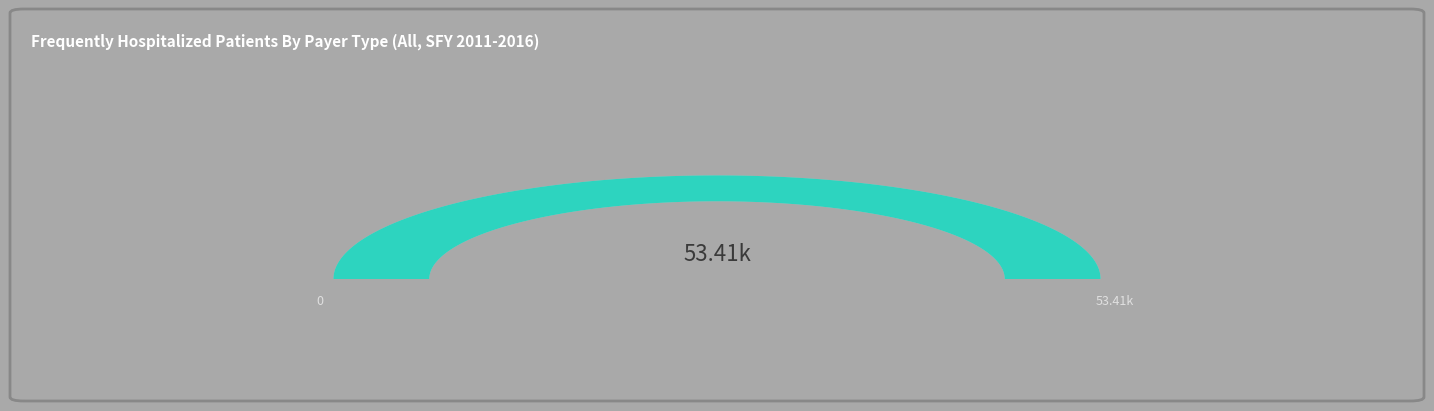

Does Commercial account for over 50% of the chart?

No